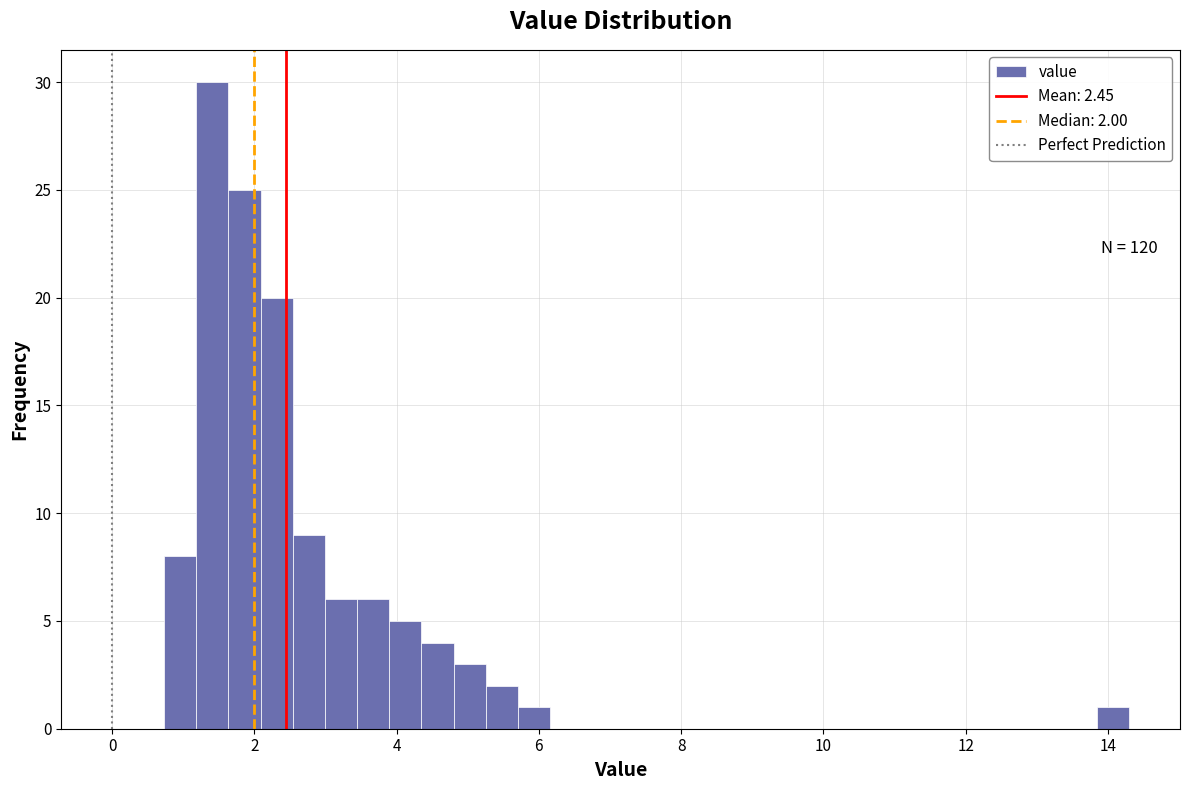

Read against the x-axis, roughly where is the centre of the tallest bar?

1.4